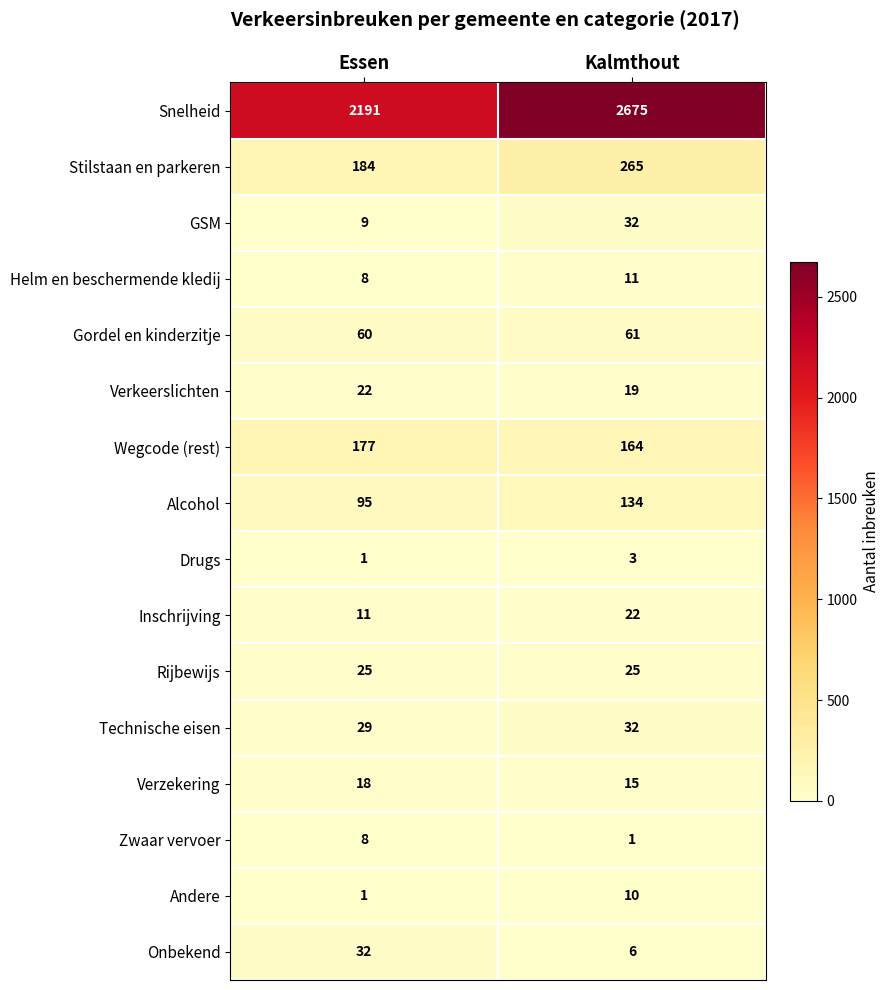

The Technische eisen series shows 32 at Kalmthout. True or false?

True